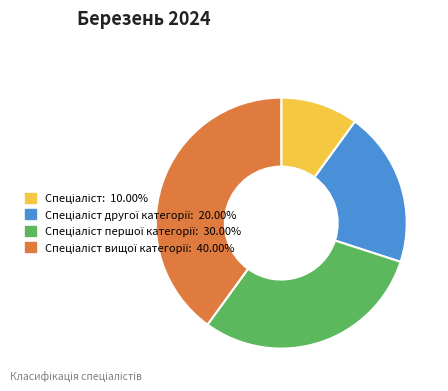

Is there a majority slice in this chart?

No